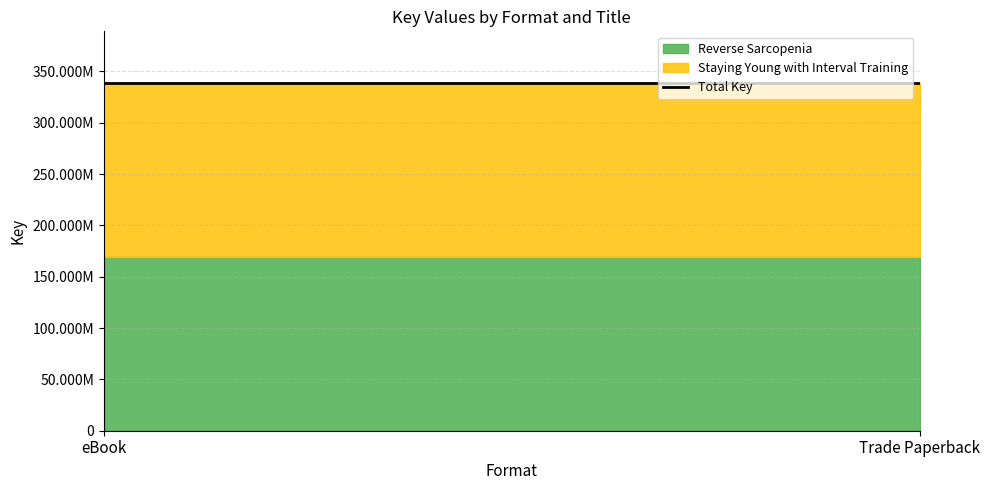

What is the value of the Staying Young with Interval Training point at the 1st from the left?

169117087